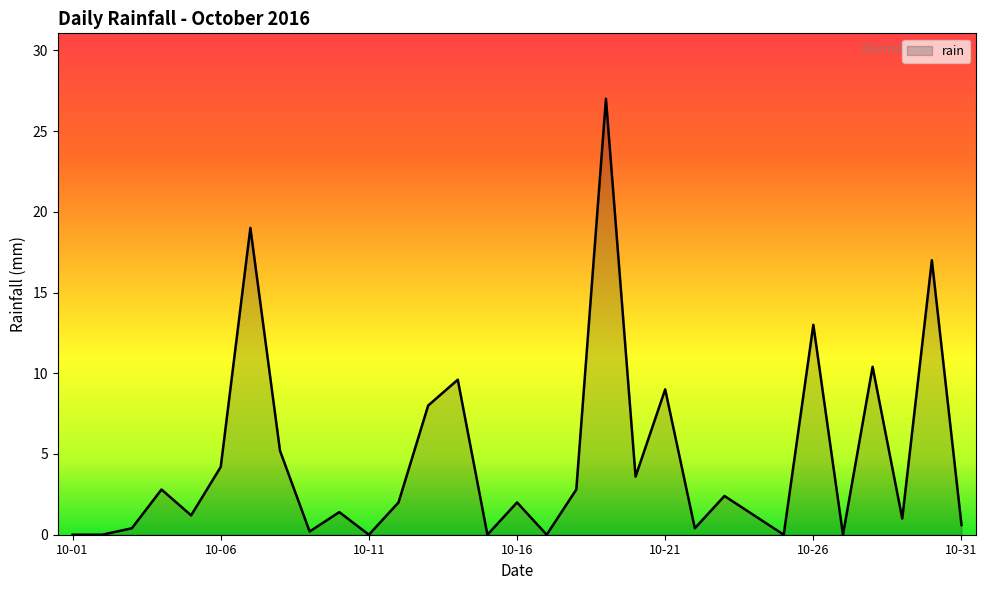

True or false: there are more than 1 points higher than both neighbors.

True